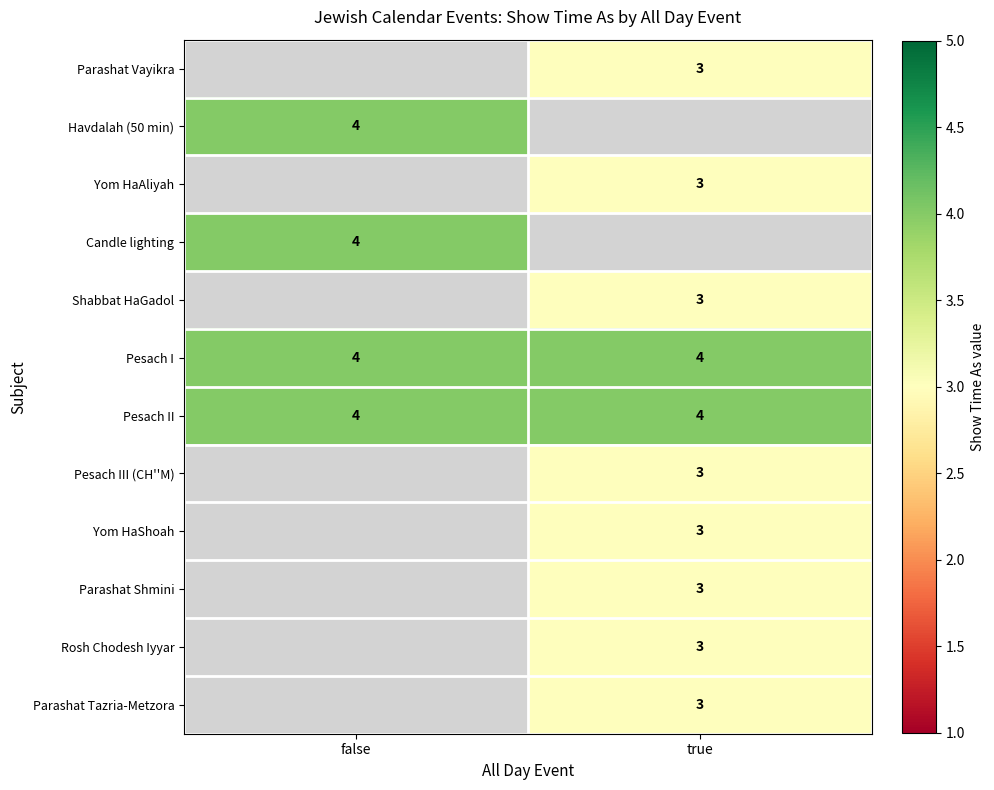

At which category does the chart reach its peak across all series?

false